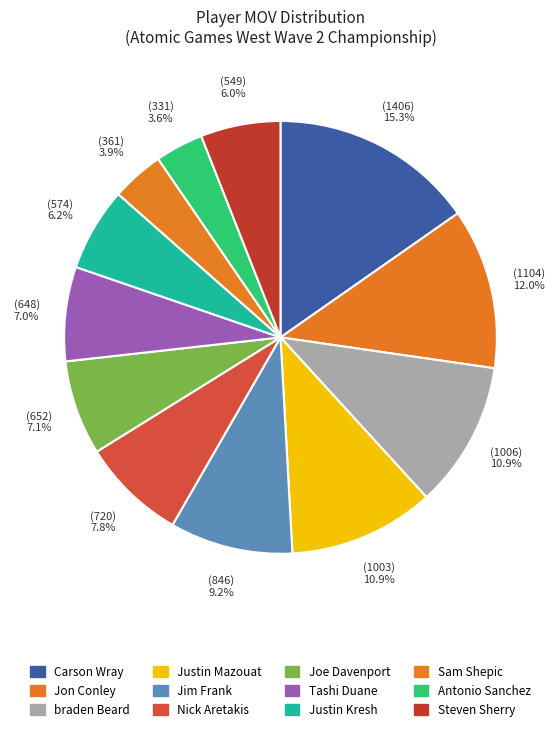

True or false: Tashi Duane accounts for 7% of the total.

True